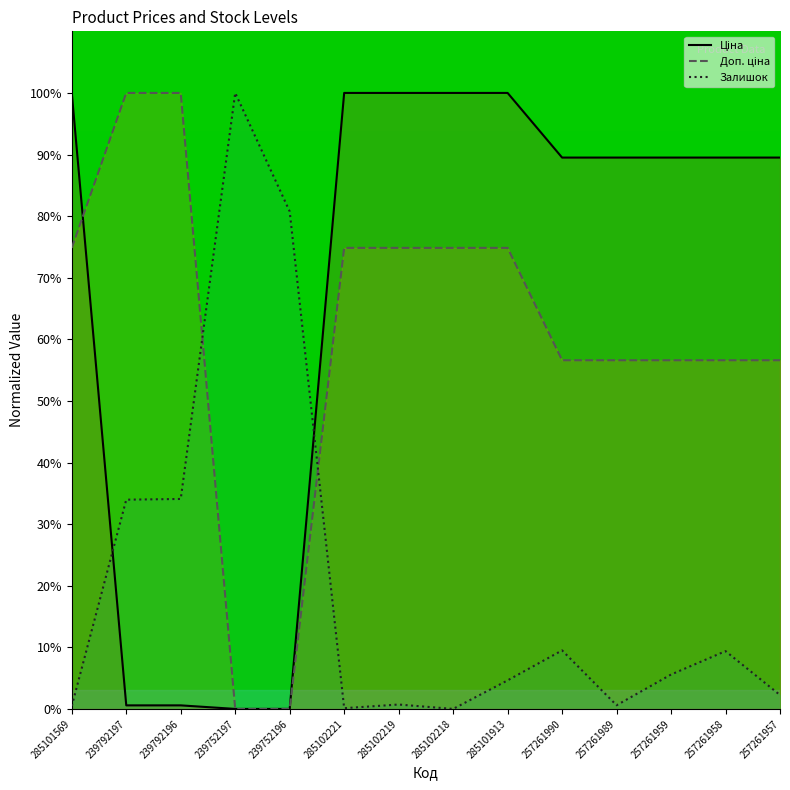

The value of Доп. ціна at 239792197 is 100.0. True or false?

True